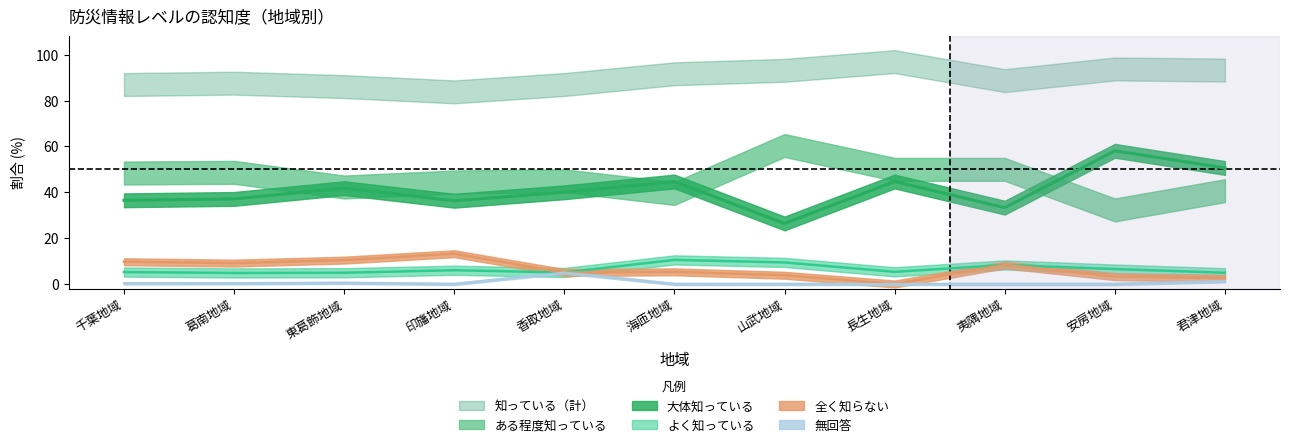

What is the spread (max minus min) of values at 安房地域?

58.1